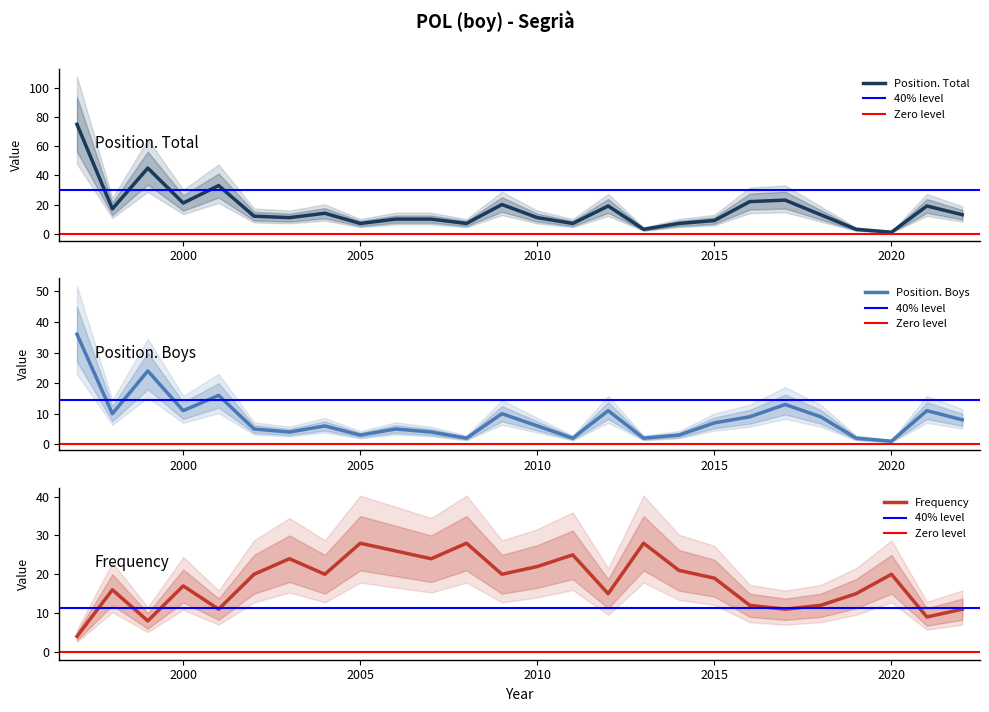

At which category does the chart reach its peak across all series?

1997